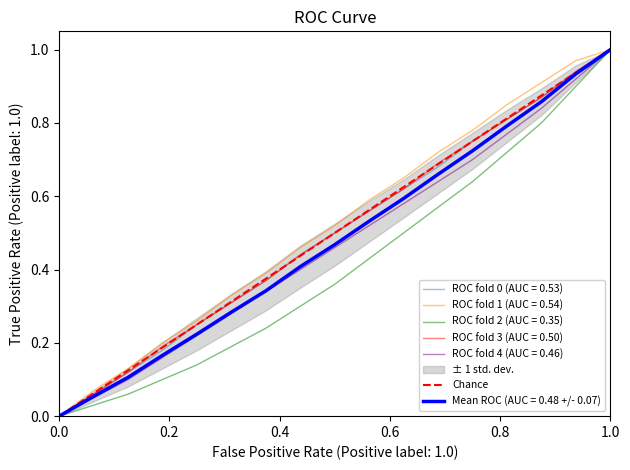

The value at 1.0 is 1. True or false?

False